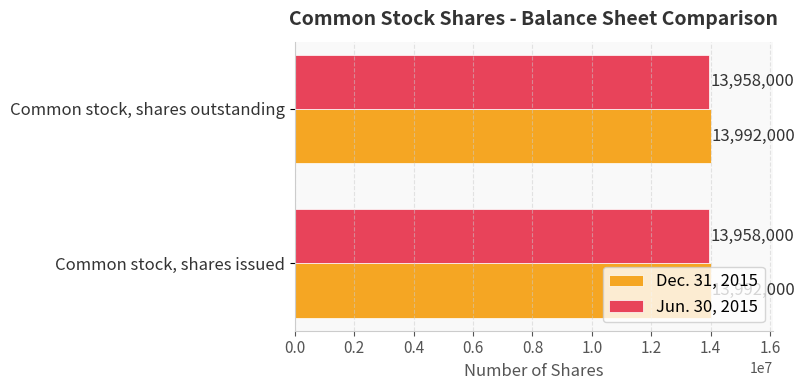

What is the maximum value for Dec. 31, 2015?

13992000